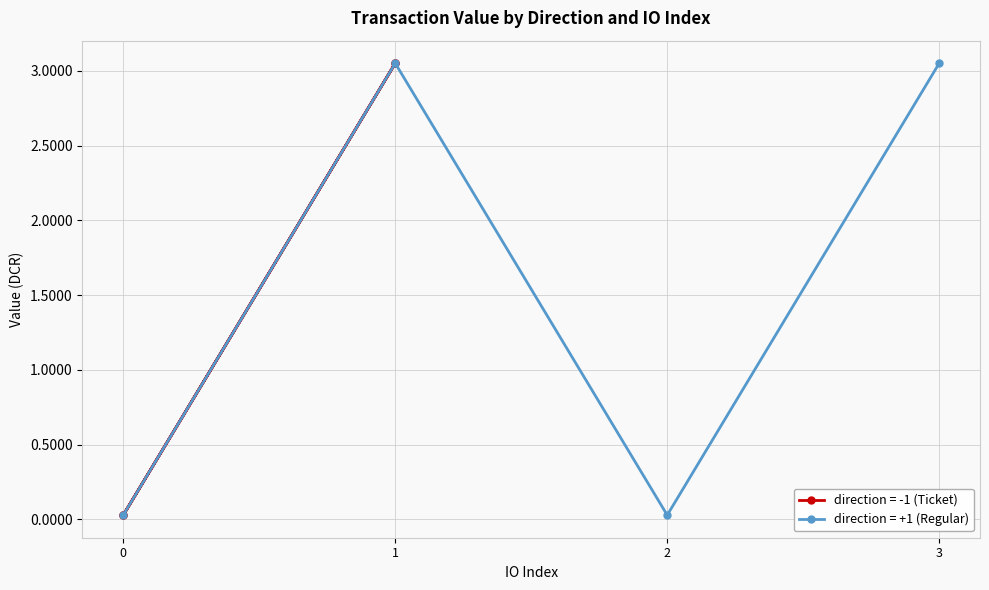

How many lines are shown in the chart?

2